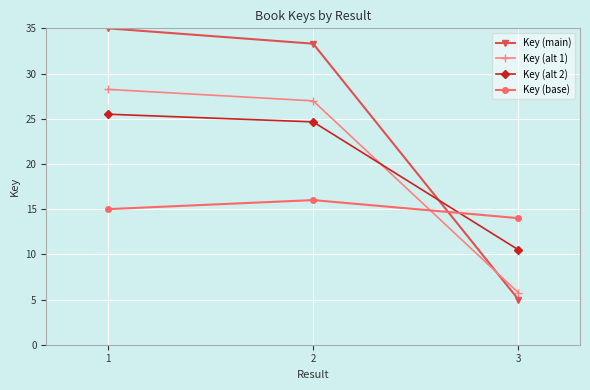

At which category is the sum across all series the highest?

1